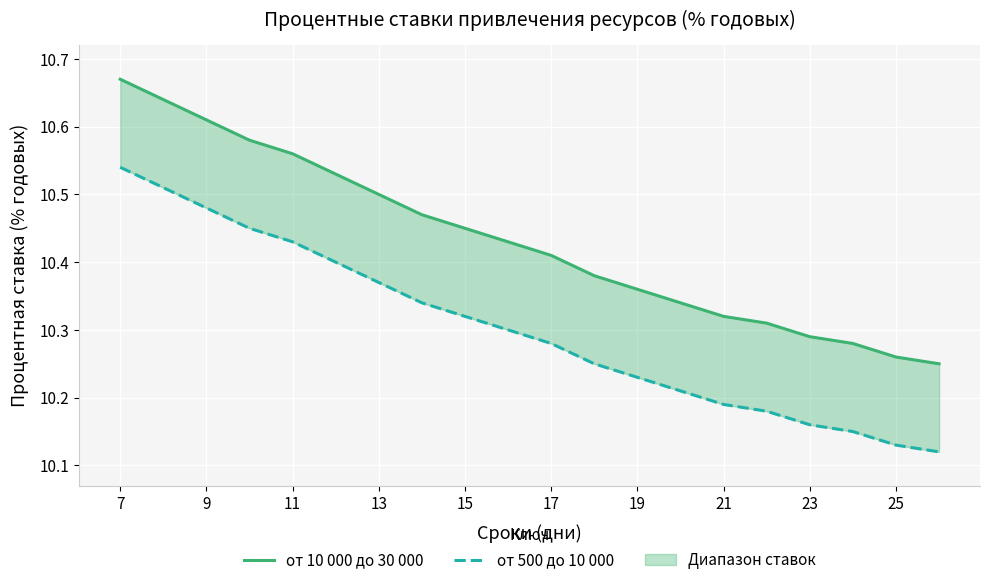

List the series in order of their overall mean, lowest first.

от 500 до 10 000, от 10 000 до 30 000